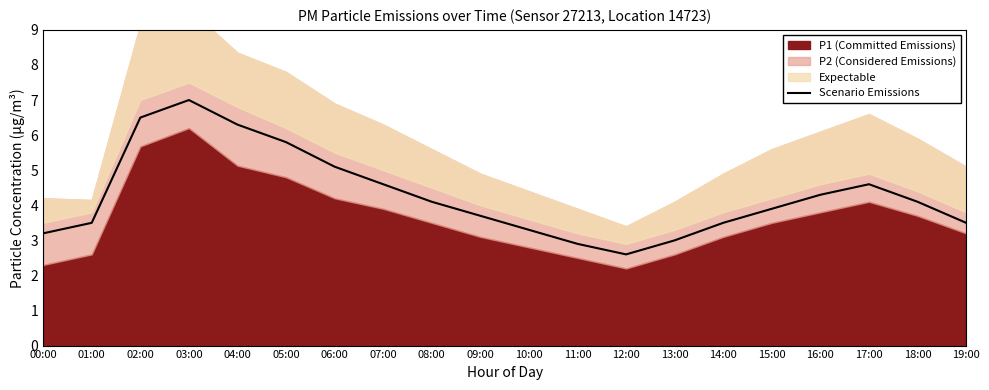

Reading left to right, transcribe all the data shown in this chart.

00:00=3.2	01:00=3.5	02:00=6.5	03:00=7.0	04:00=6.3	05:00=5.8	06:00=5.1	07:00=4.6	08:00=4.1	09:00=3.7	10:00=3.3	11:00=2.9	12:00=2.6	13:00=3.0	14:00=3.5	15:00=3.9	16:00=4.3	17:00=4.6	18:00=4.1	19:00=3.5